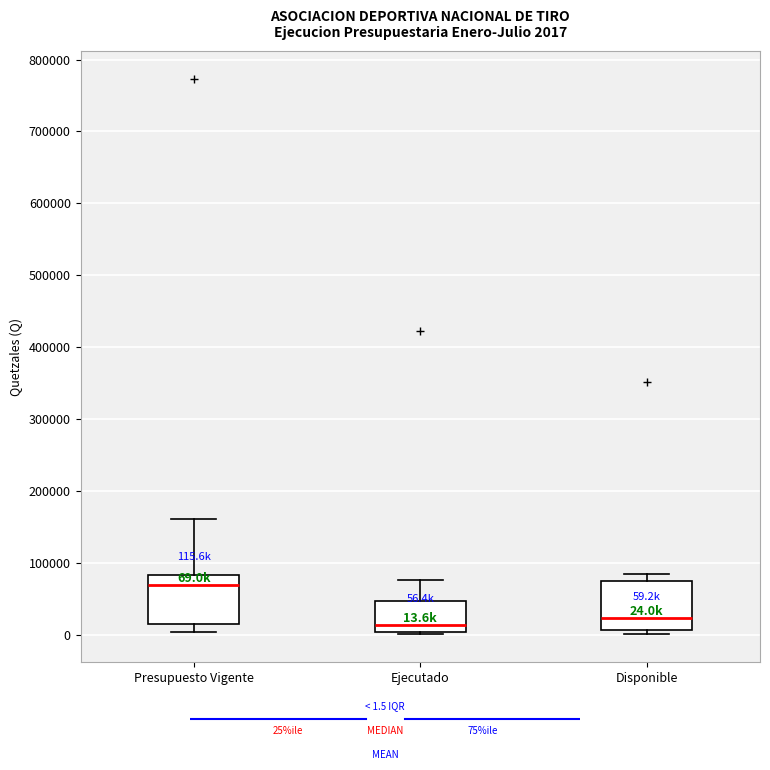

Which box has the highest median line?

Presupuesto Vigente